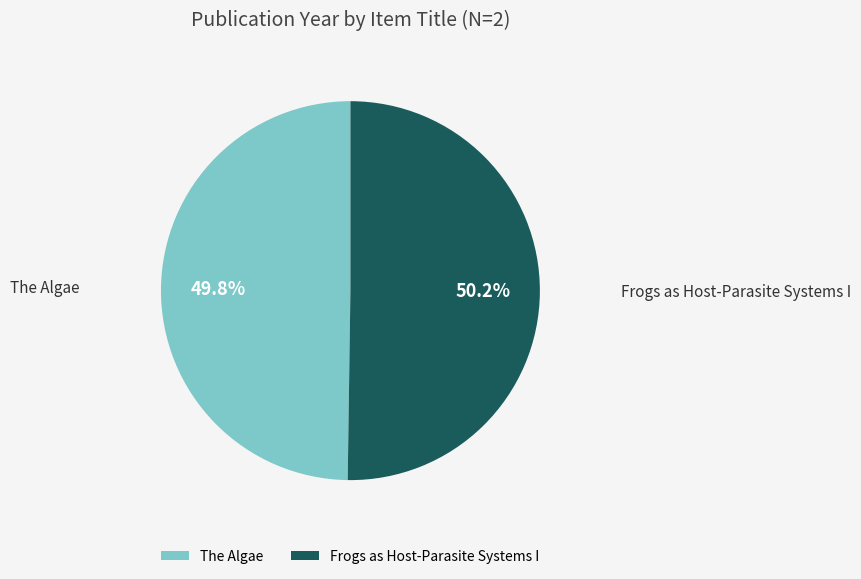

How many segments does this pie chart have?

2